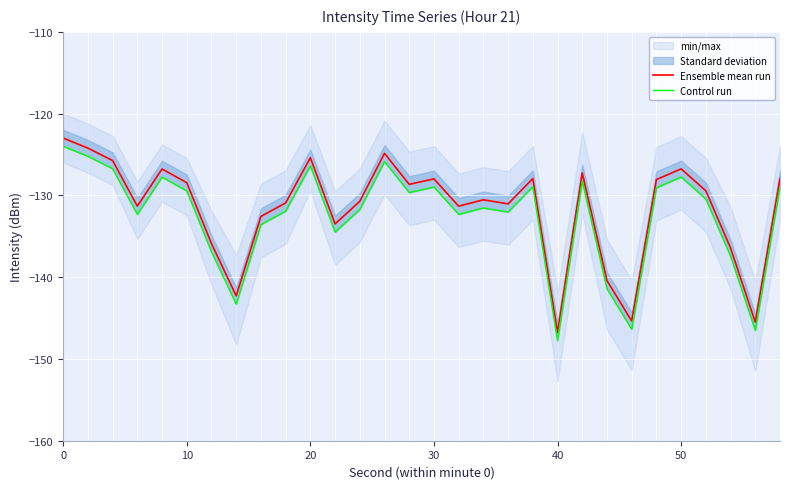

The Ensemble mean run series shows -168.6 at 20. True or false?

False